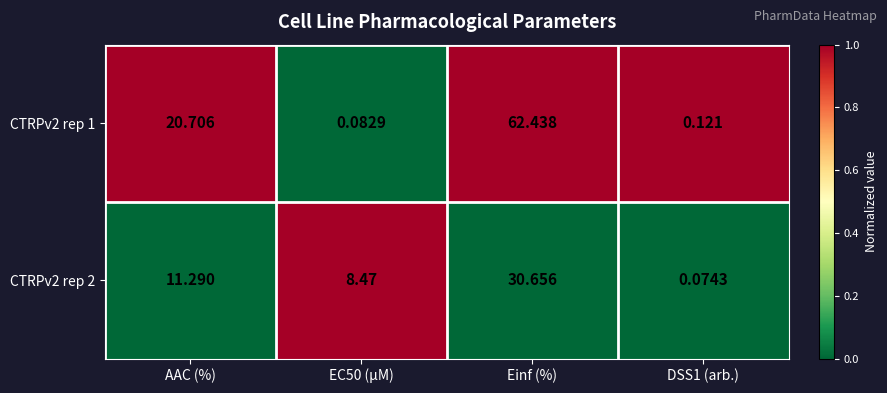

At which category is the sum across all series the highest?

Einf (%)